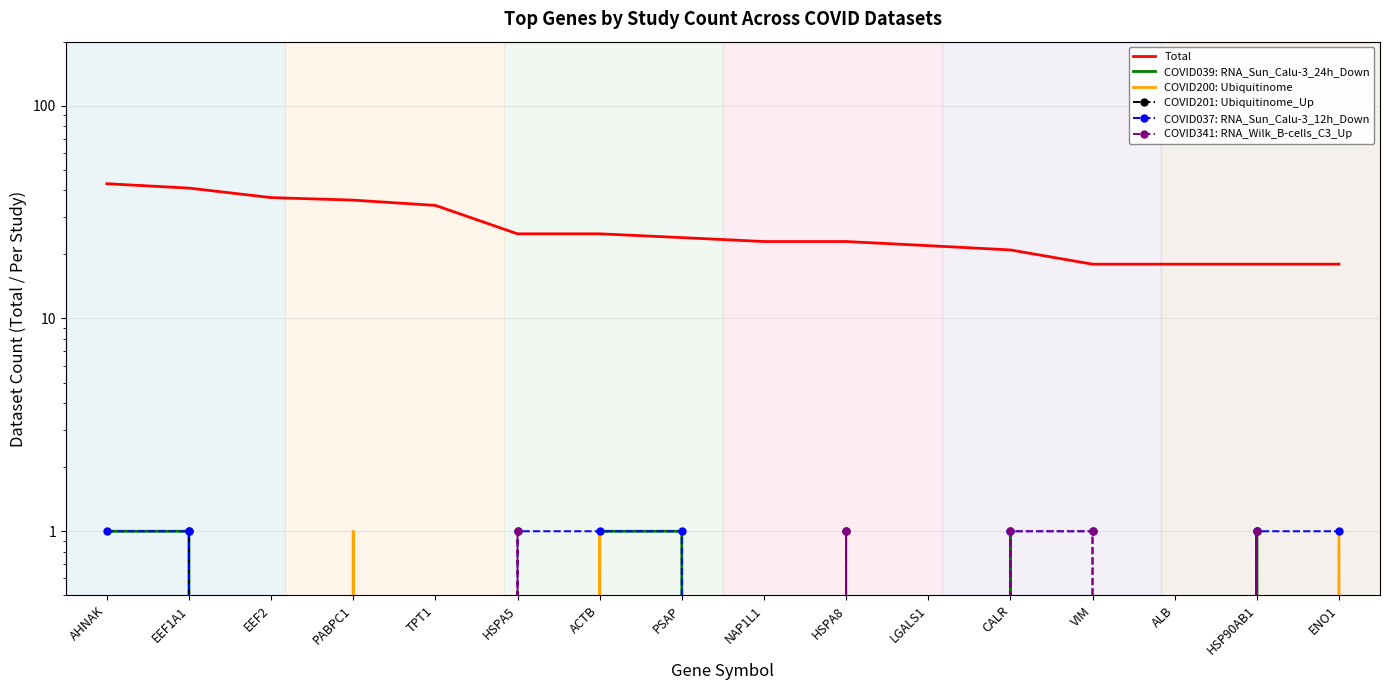

What is the difference between the maximum and second lowest values in the COVID201: Ubiquitinome_Up series?

1